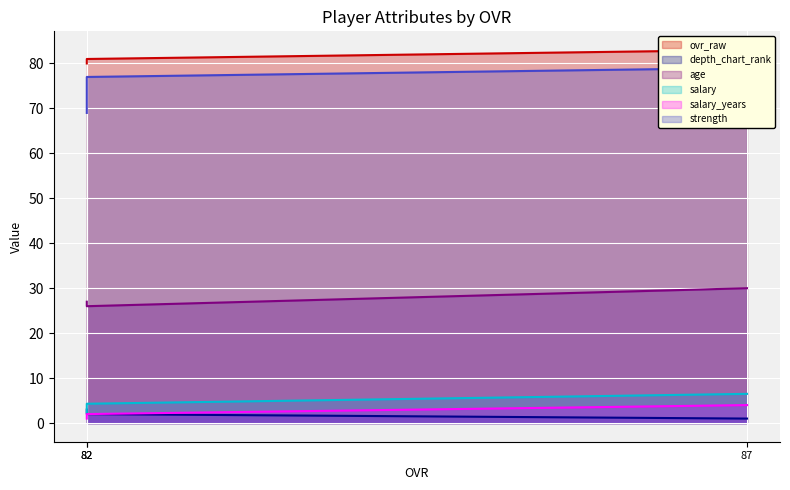

How many data points in age are less than 27?

1